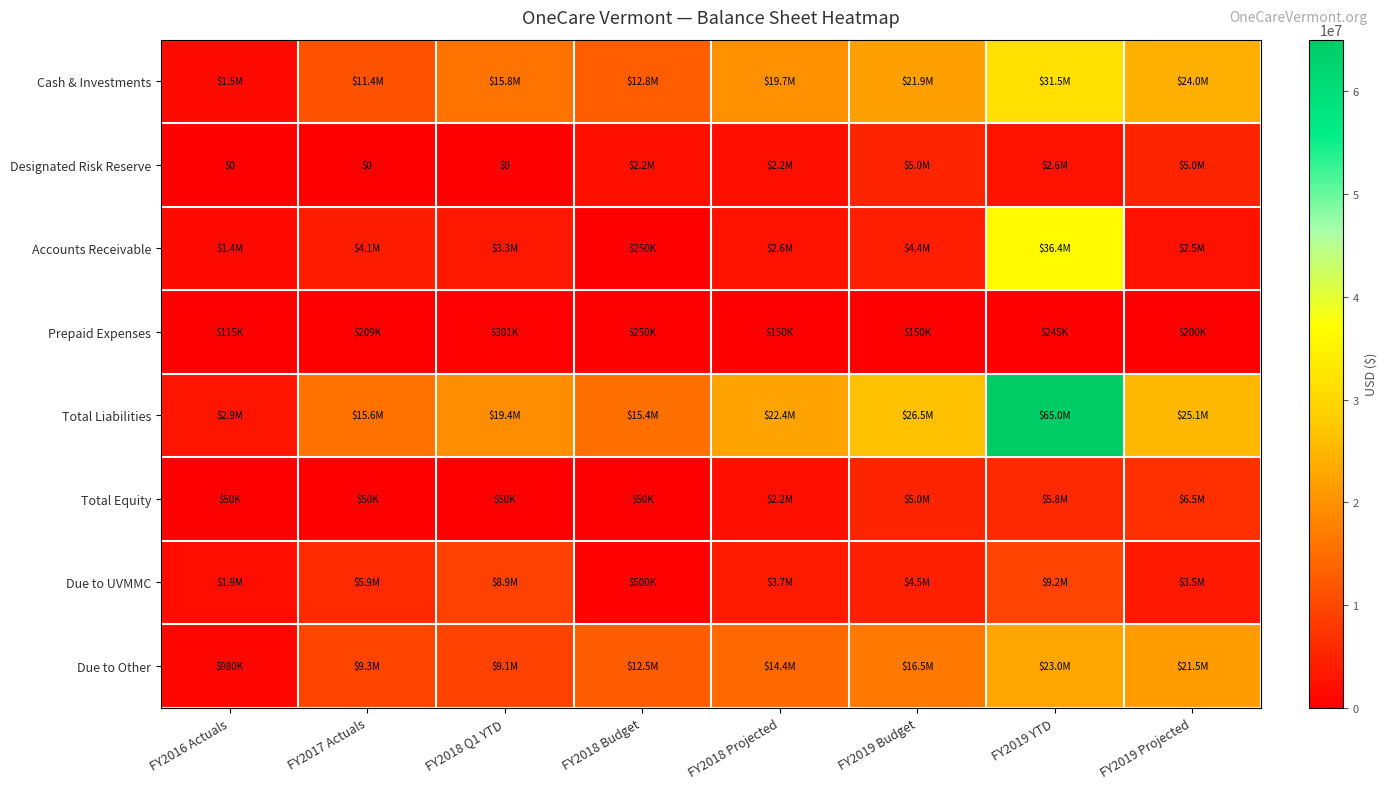

How many values in the Cash & Investments series are below 19733699?

4